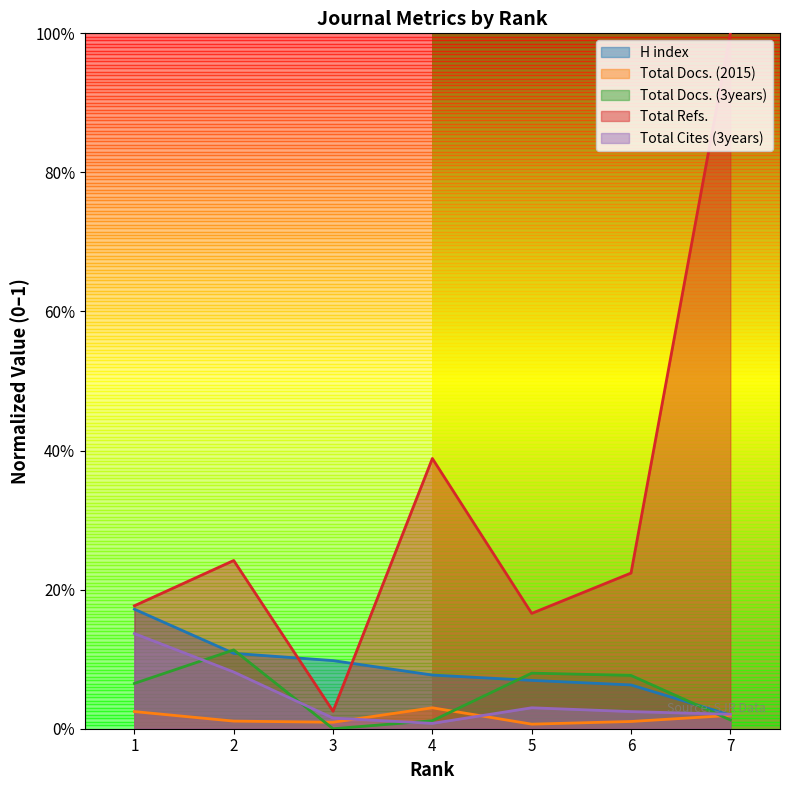

At how many categories does at least one series exceed 0?

7